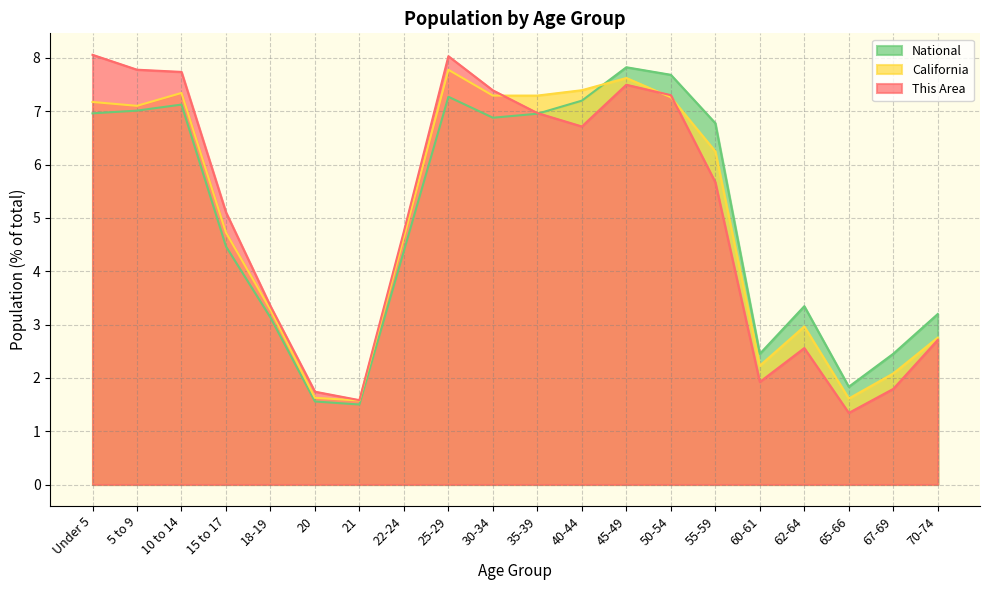

The National series shows 3.6 at 55-59. True or false?

False